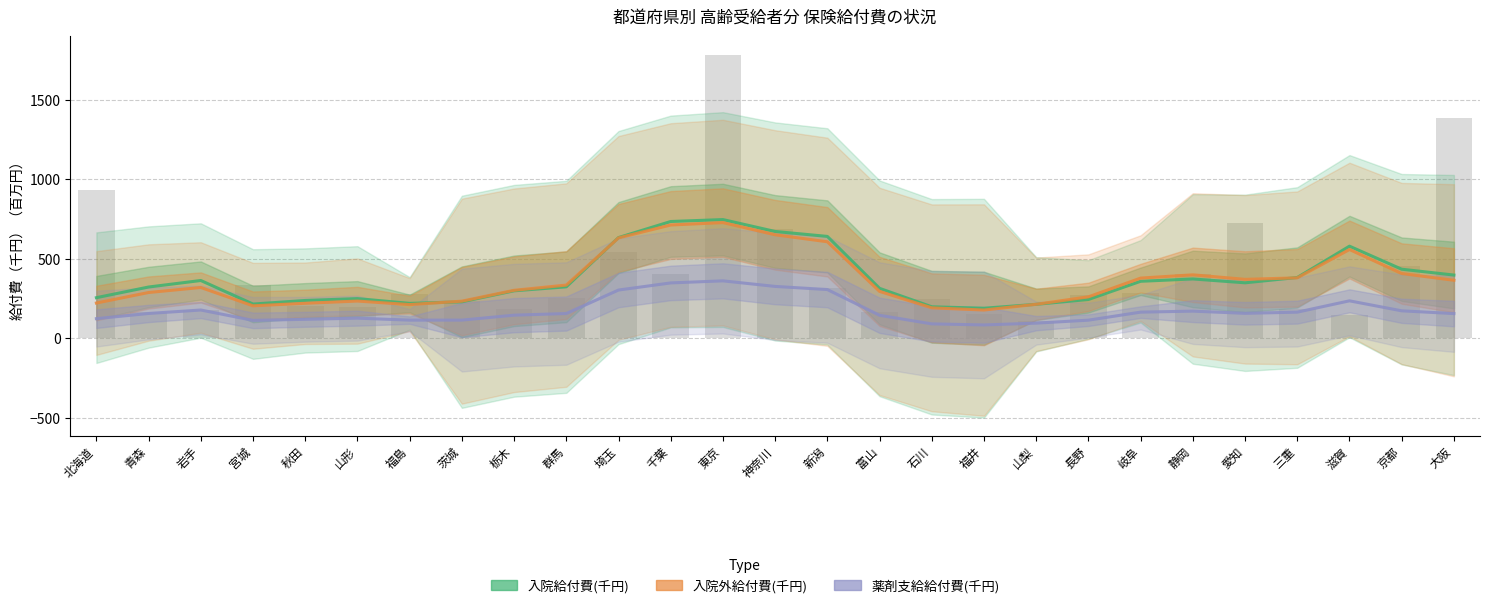

Read the 入院給付費(bar) value at 静岡.

402.5